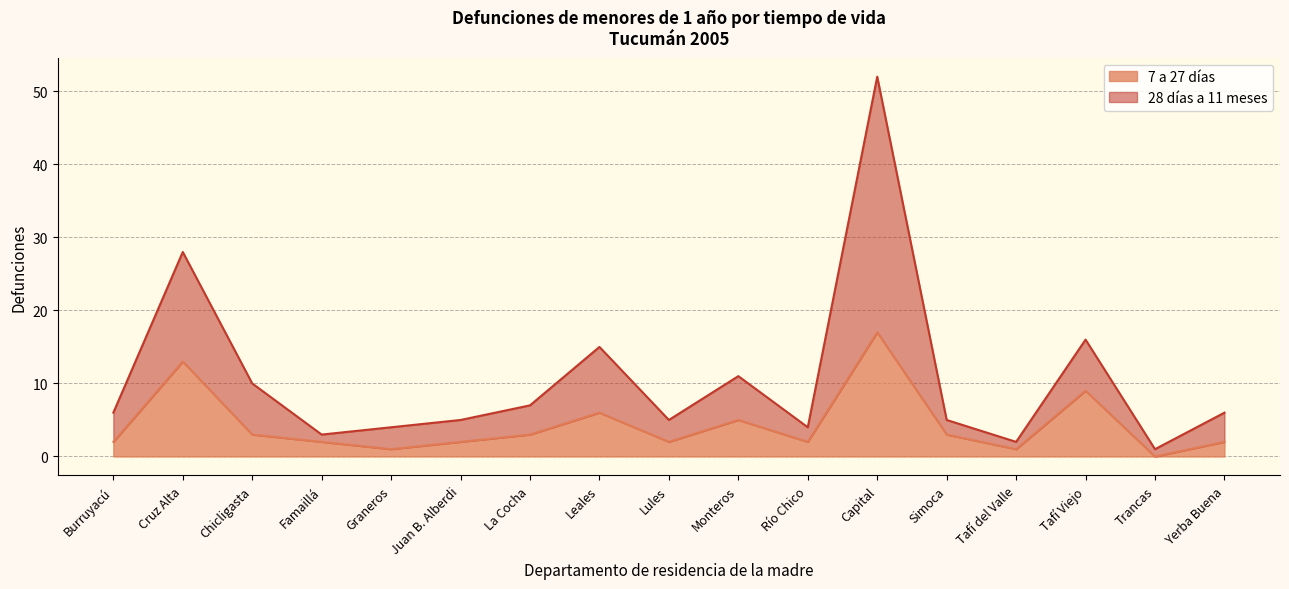

The value of 28 días a 11 meses at Leales is 15. True or false?

True